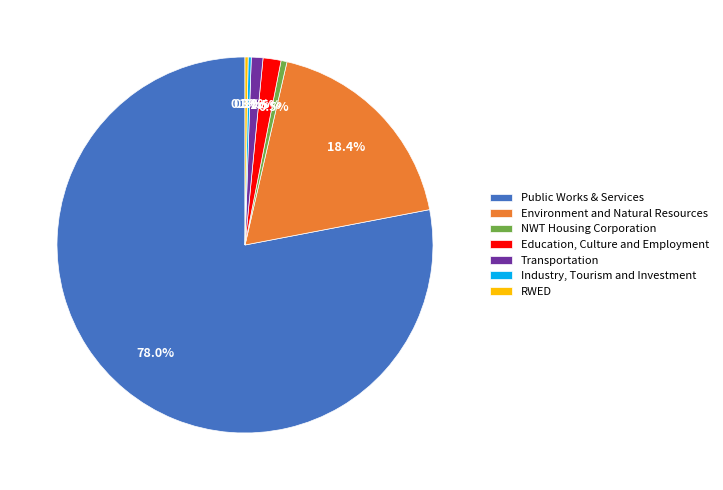

Which category has the biggest portion of the pie?

Public Works & Services